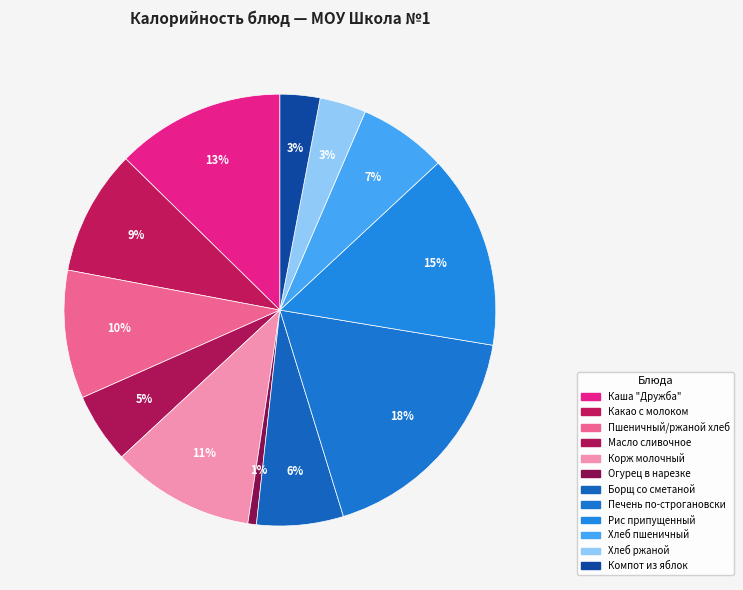

How many slices are in this pie chart?

12